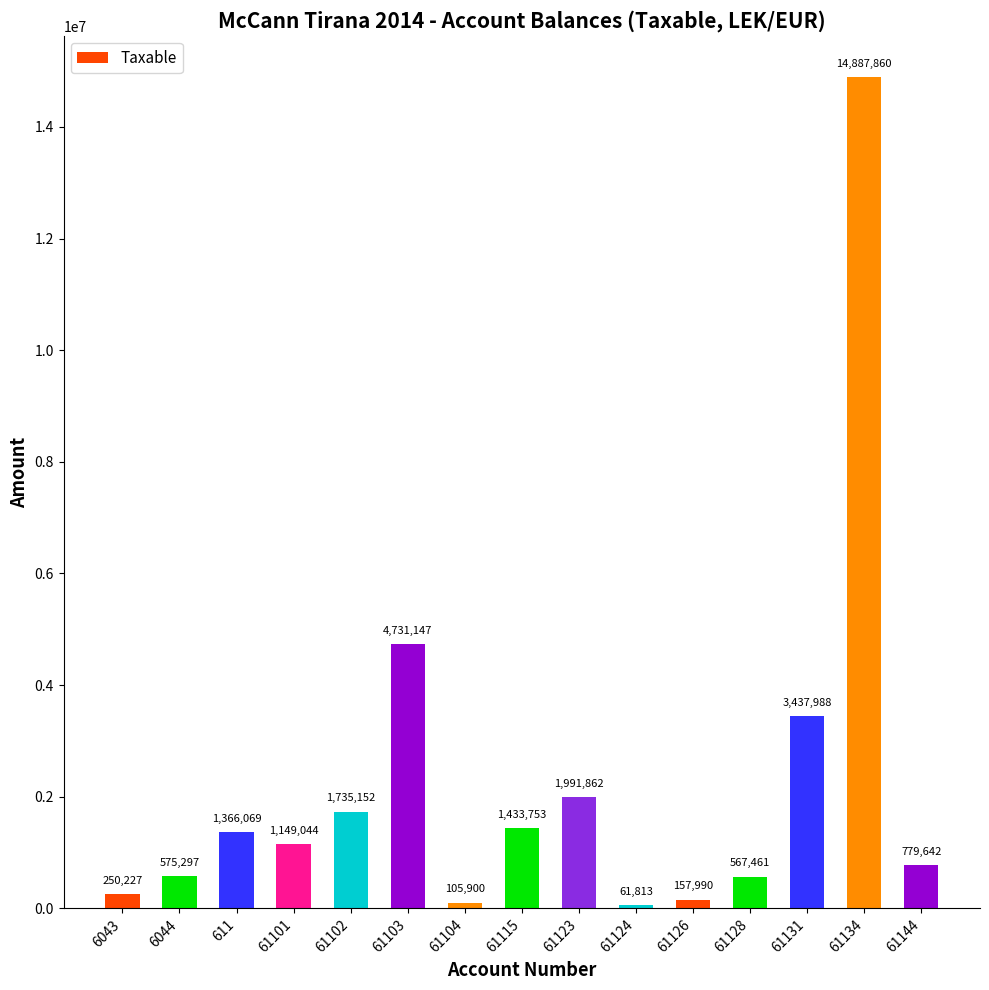

How many data points does each series have?

15